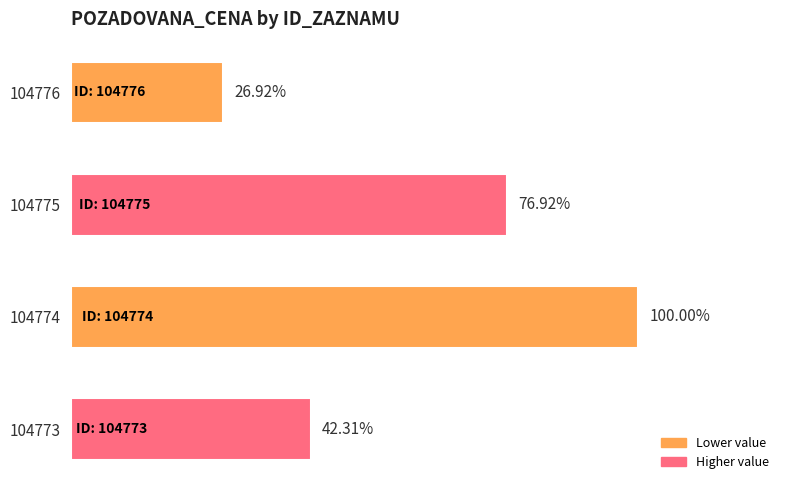

Count the values in the range 110000 to 260000.

3